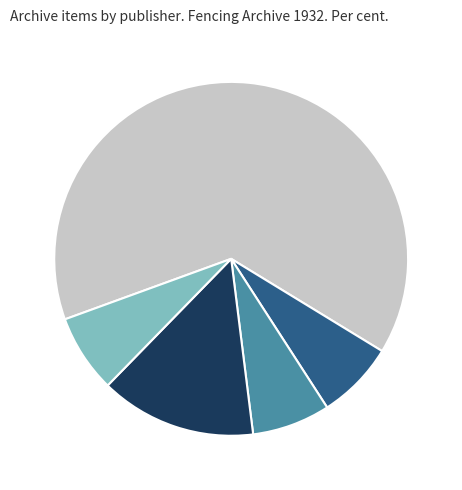

Does any single category account for the majority?

Yes